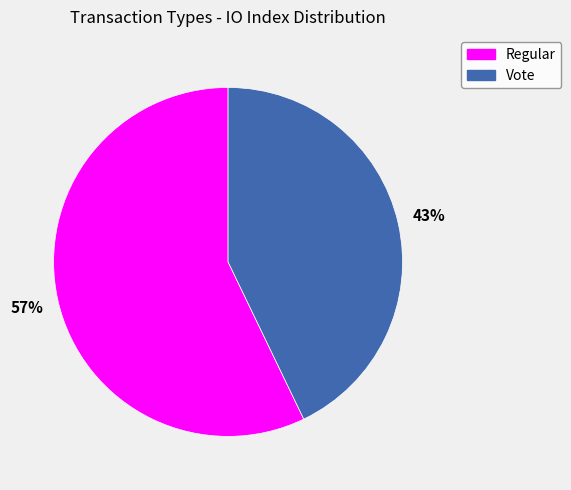

Is Vote the majority of the pie?

No